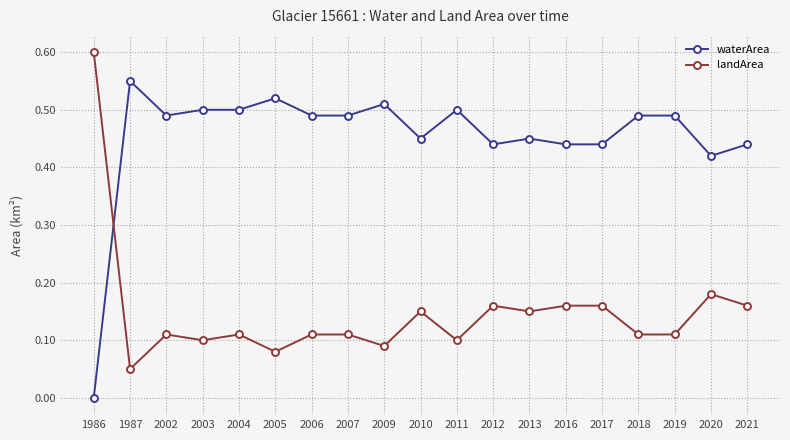

Which label corresponds to the largest value in the chart?

1986